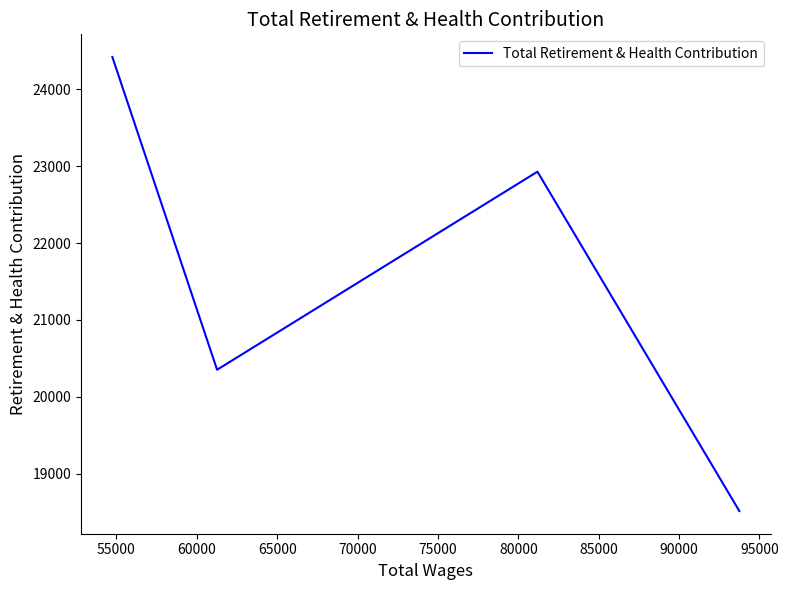

What is the smallest value displayed?

18517